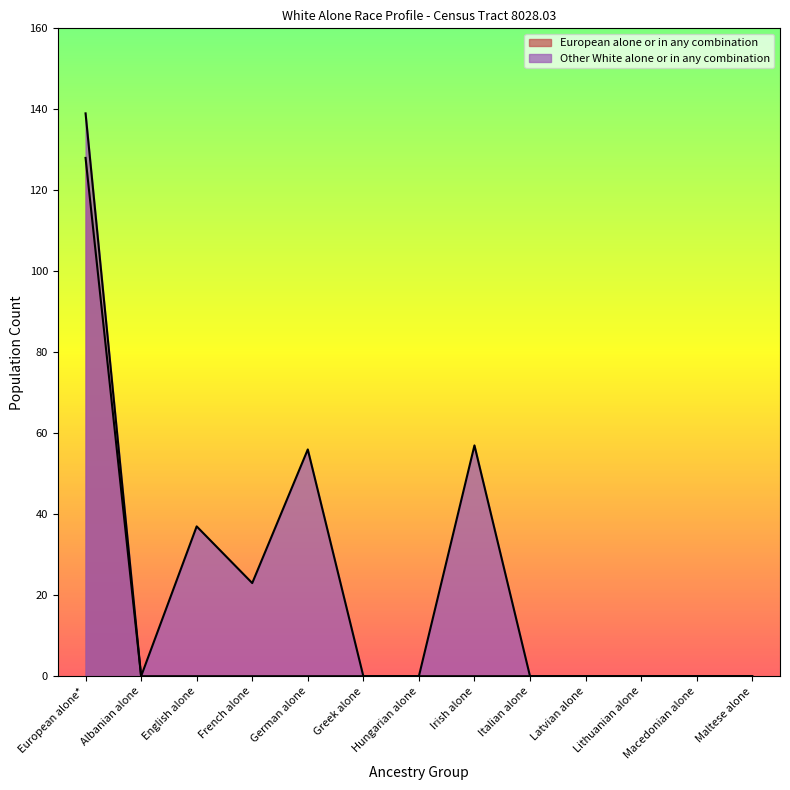

True or false: European alone or in any combination and Other White alone or in any combination intersect in this chart.

False